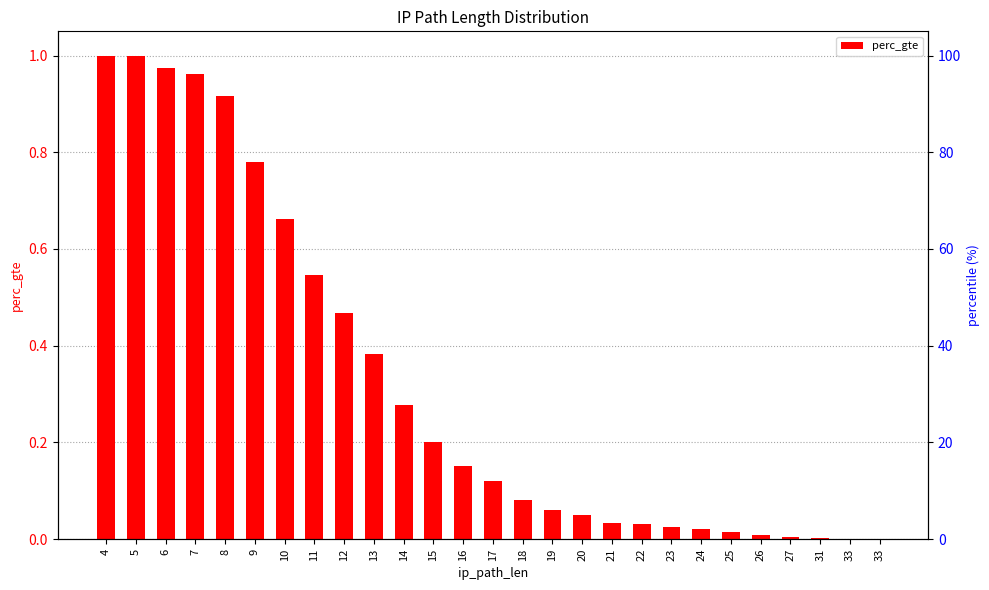

Reading left to right, what are all the values shown in this chart?

1.0	1.0	1.0	1.0	0.9	0.8	0.7	0.5	0.5	0.4	0.3	0.2	0.2	0.1	0.1	0.1	0.1	0.0	0.0	0.0	0.0	0.0	0.0	0.0	0.0	0.0	0.0